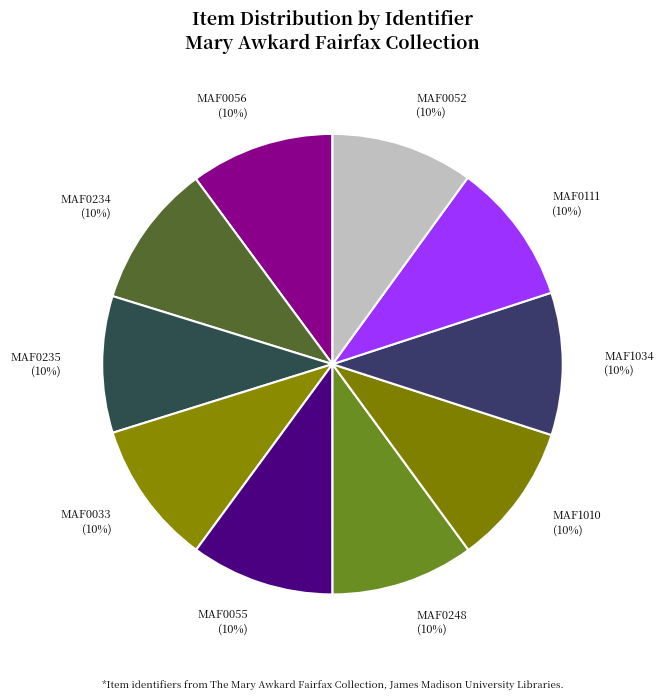

Do MAF1010 and MAF0234 together represent more than half of the pie?

No